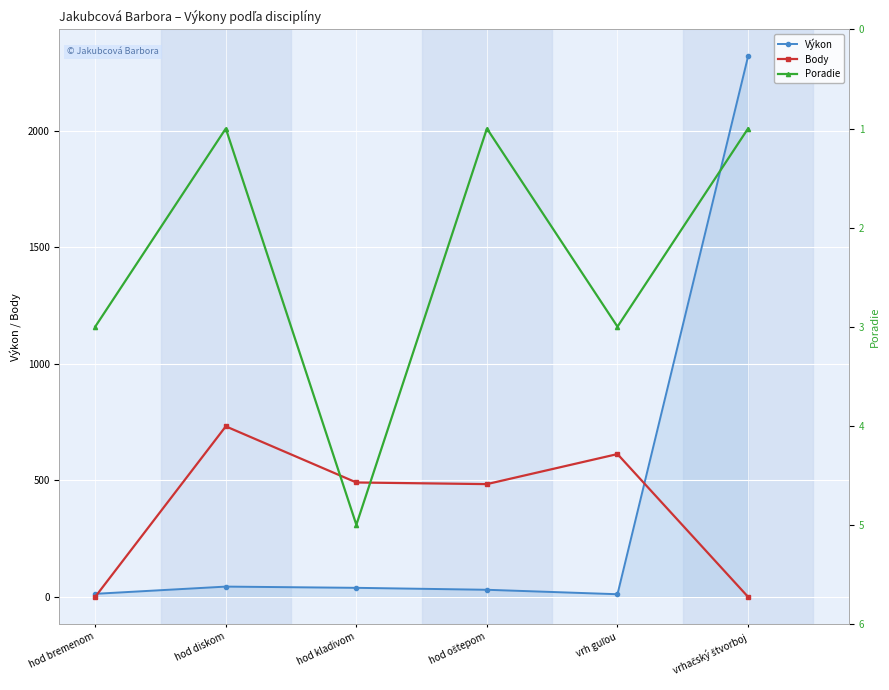

Between which two adjacent categories do Body and Poradie first intersect?

hod bremenom and hod diskom